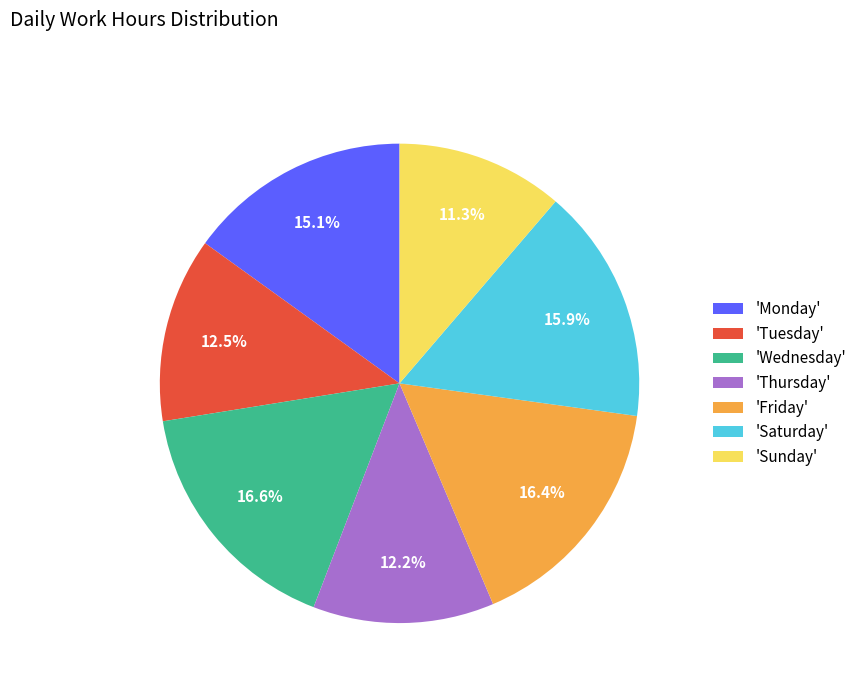

Does any single category account for the majority?

No